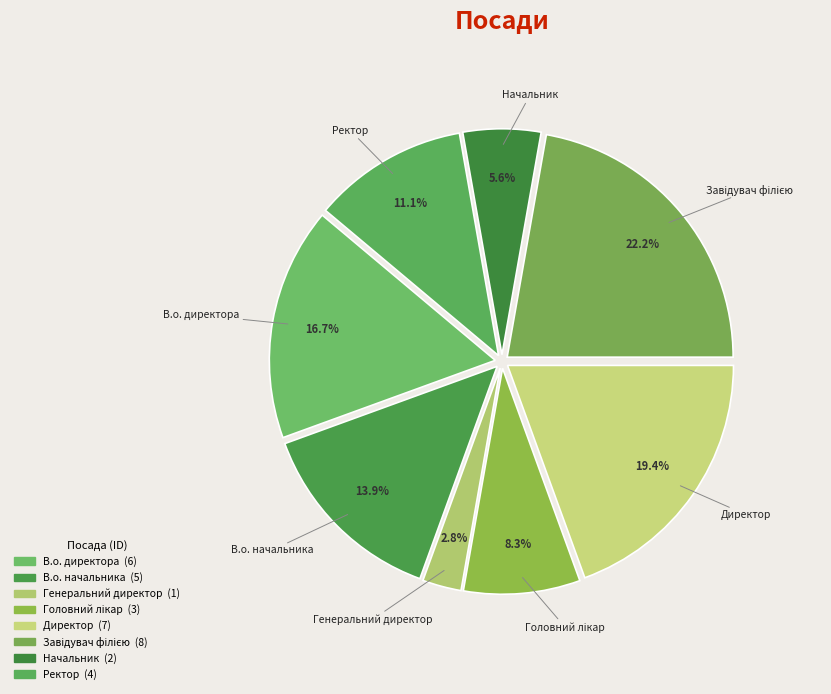

How many segments does this pie chart have?

8